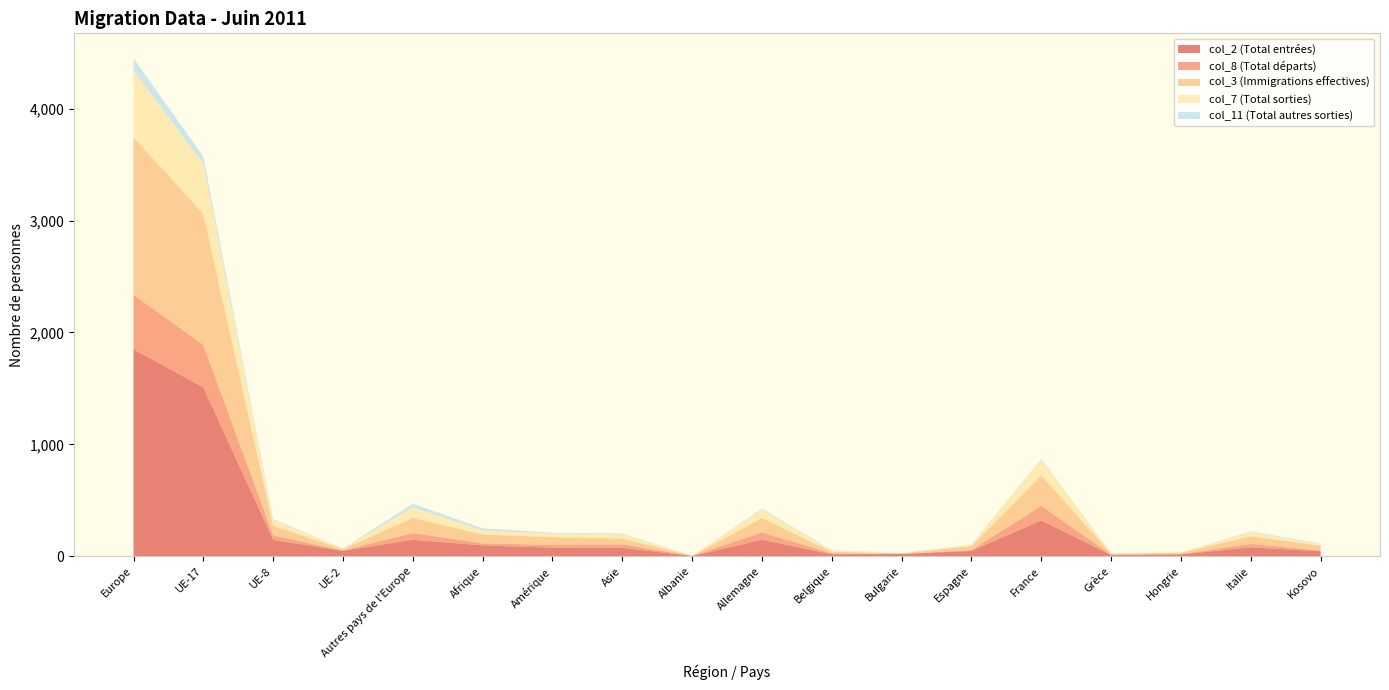

Reading left to right, transcribe all the data shown in this chart.

col_2 (Total entrées): 1850	1509	145	47	146	96	76	74	2	146	17	19	46	319	10	16	78	44
col_8 (Total départs): 487	380	40	3	61	18	24	31	0	66	7	0	9	130	3	2	31	6
col_3 (Immigrations effectives): 1409	1173	86	13	135	79	69	53	1	129	16	6	36	273	9	13	69	43
col_7 (Total sorties): 597	446	50	4	94	37	32	38	0	75	11	0	12	139	3	2	37	13
col_11 (Total autres sorties): 110	66	10	1	33	19	8	7	0	9	4	0	3	9	0	0	6	7